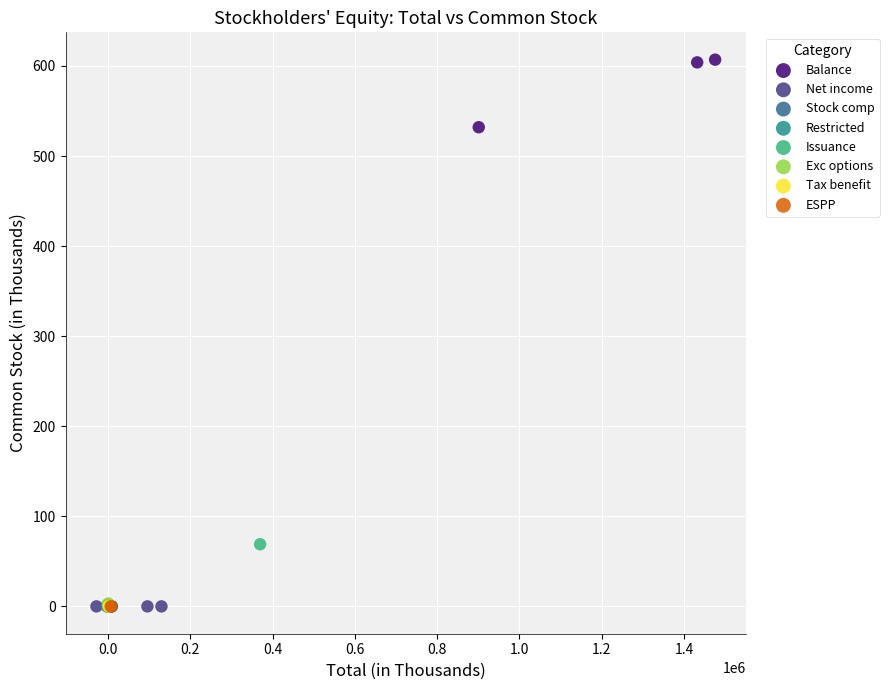

Which series contains the highest Y value?

Balance